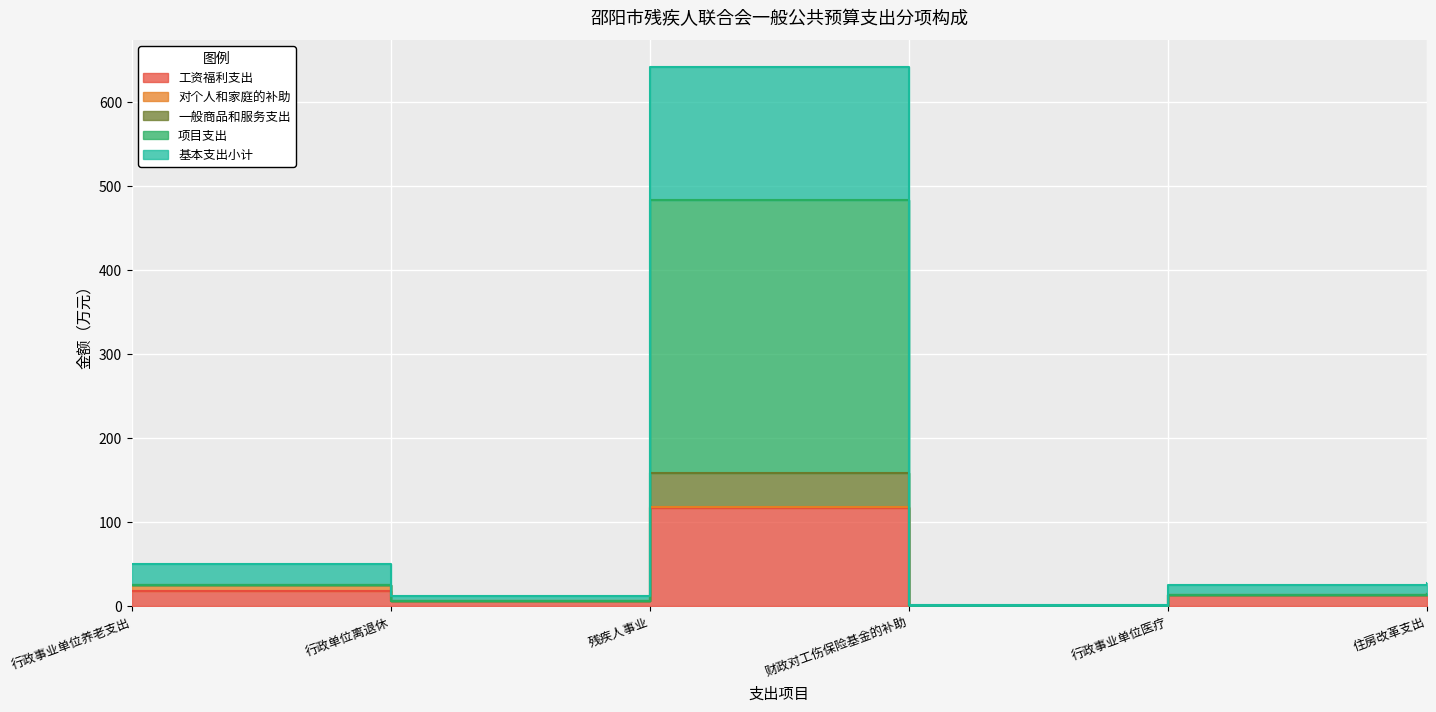

What is the minimum value for 基本支出小计?

0.6